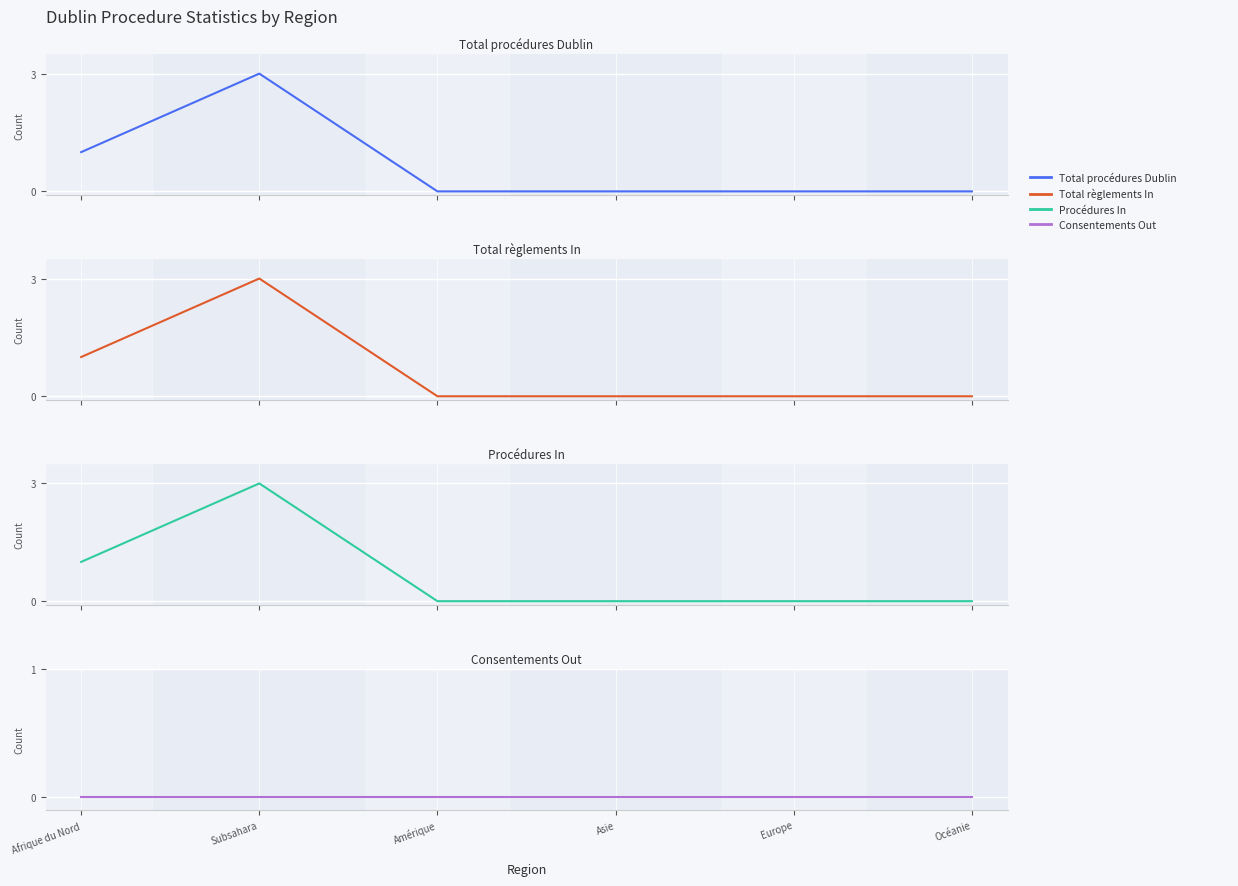

Which has a higher value, Subsahara or Océanie?

Subsahara